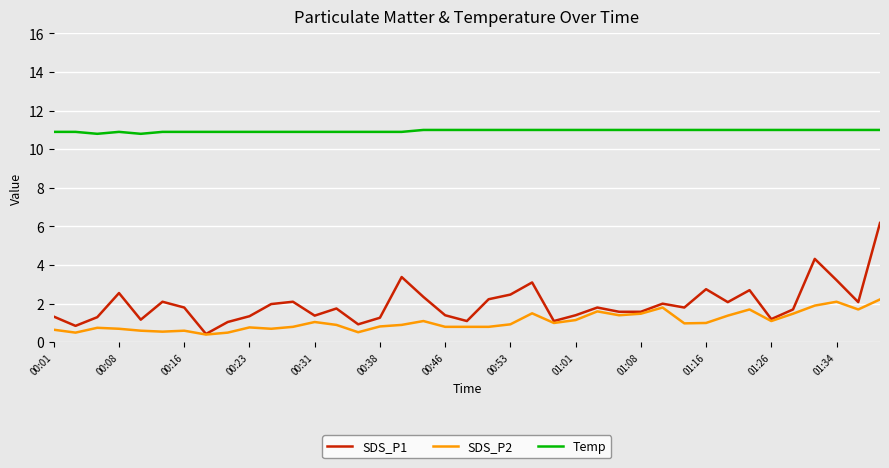

List the series in order of their peak value, highest first.

Temp, SDS_P1, SDS_P2